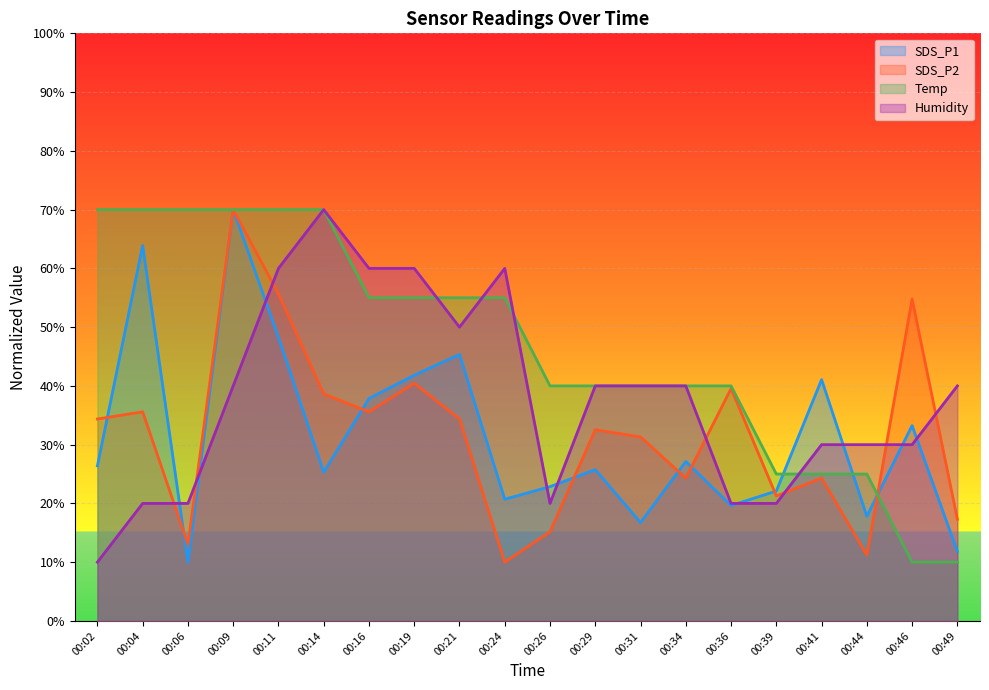

True or false: SDS_P2 has more than 1 interior local peaks.

True